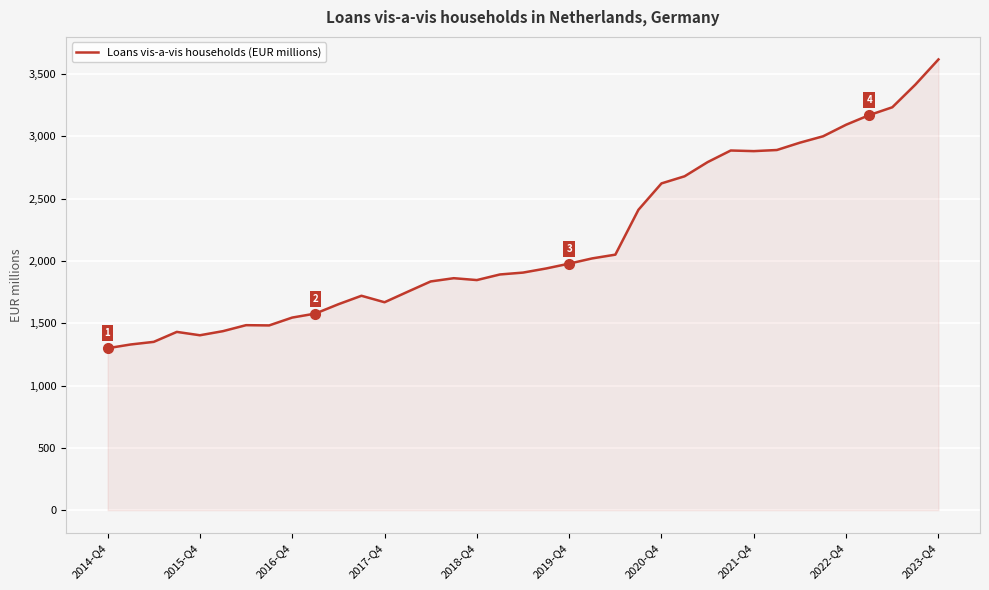

What is the maximum value shown in the chart?

3618